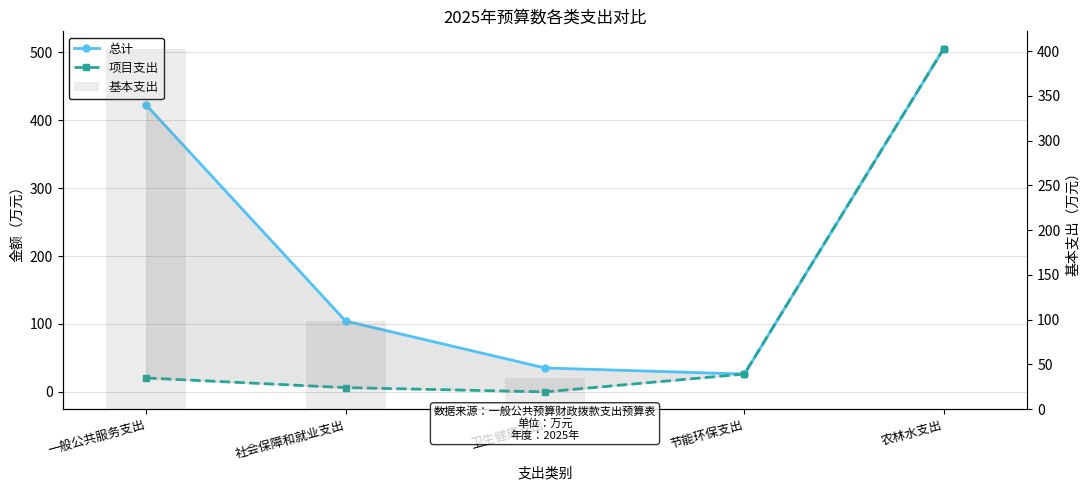

What is the sum of all 基本支出 values?

535.3